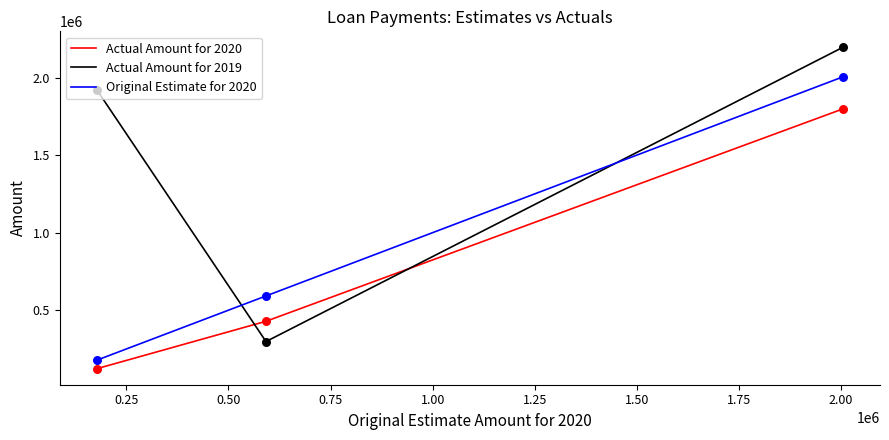

List the series in order of their peak value, highest first.

Actual Amount for 2019, Original Estimate for 2020, Actual Amount for 2020